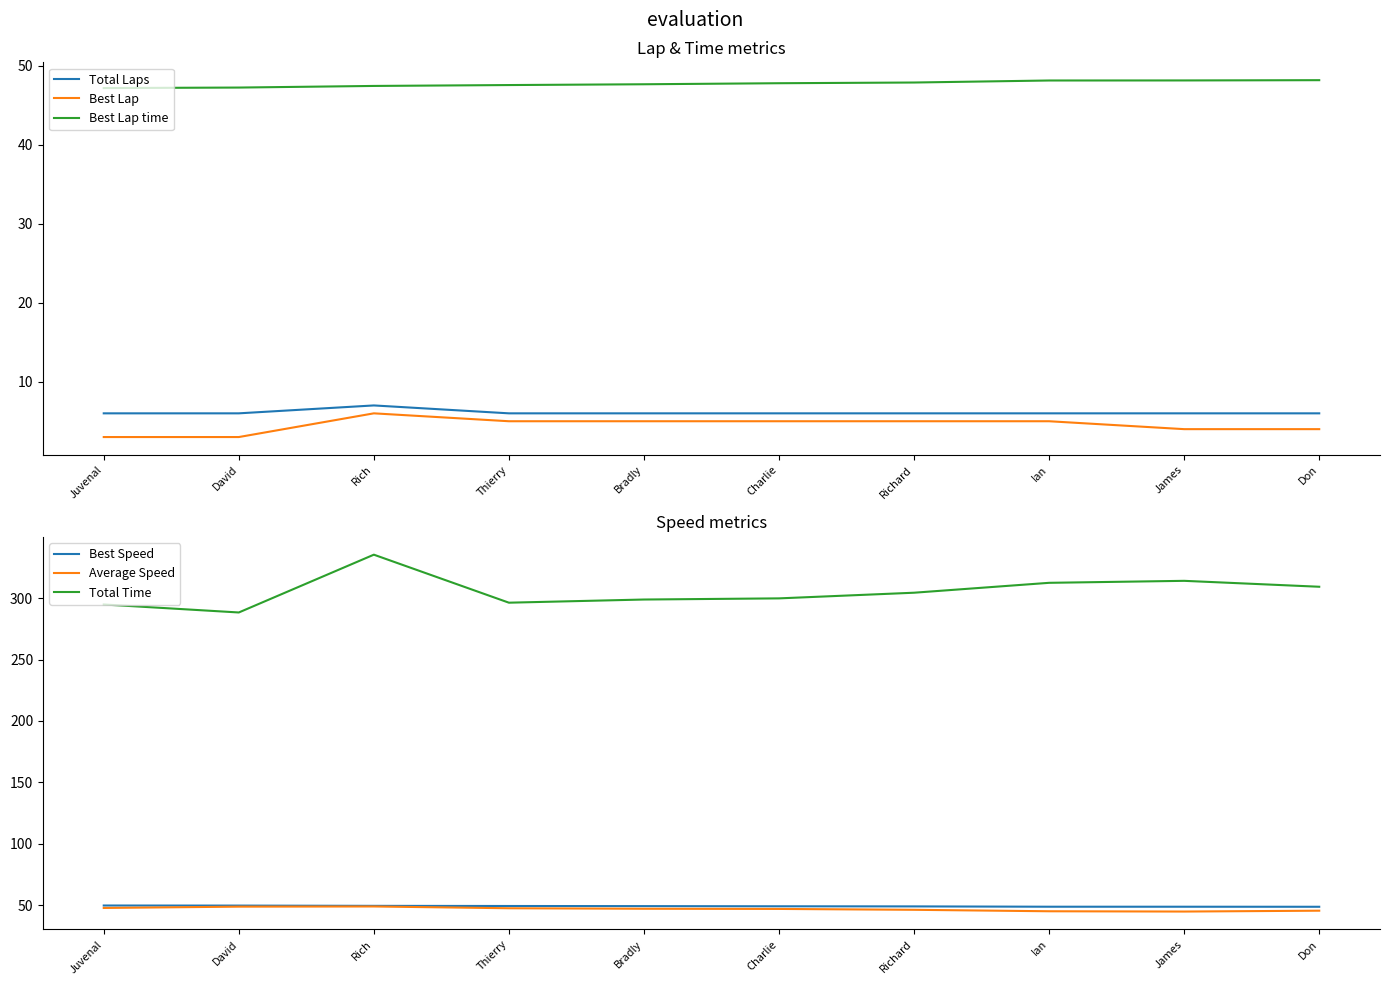

True or false: Best Lap has a value of 7.6 at Richard.

False